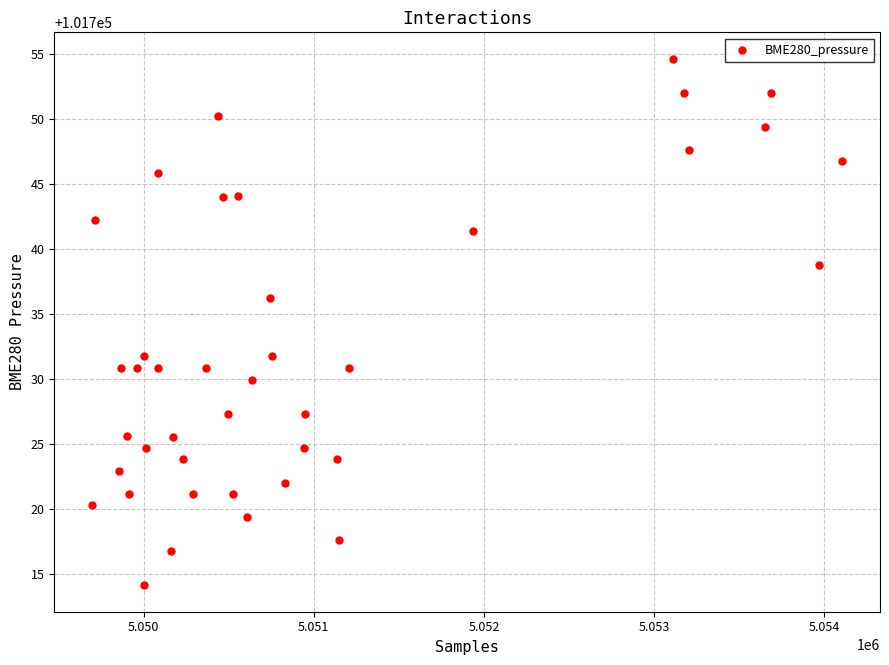

What is the range of X values (max minus min)?

4413.0